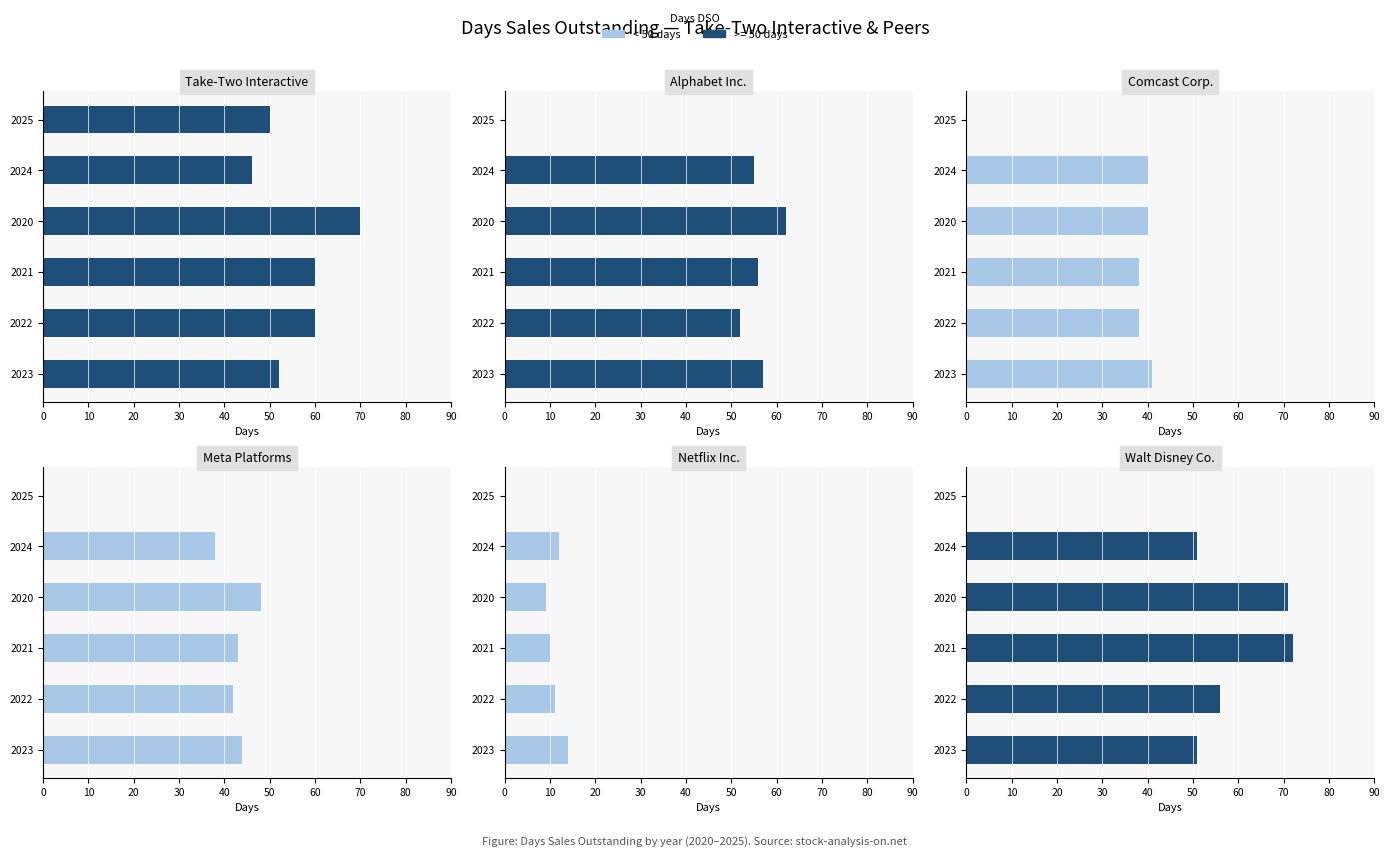

Reading left to right, extract all data points from this chart.

Take-Two Interactive: 52	60	60	70	46	50
Alphabet Inc.: 57	52	56	62	55	0
Comcast Corp.: 41	38	38	40	40	0
Meta Platforms: 44	42	43	48	38	0
Netflix Inc.: 14	11	10	9	12	0
Walt Disney Co.: 51	56	72	71	51	0